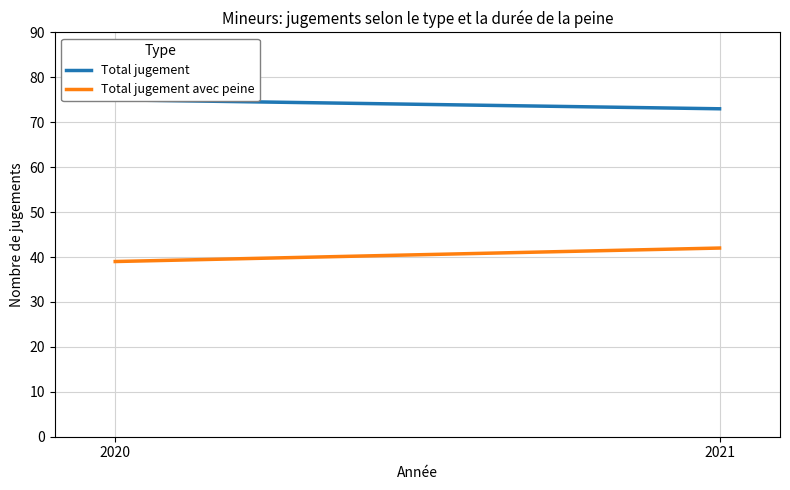

What is the difference between the maximum and minimum values in the Total jugement avec peine series?

3